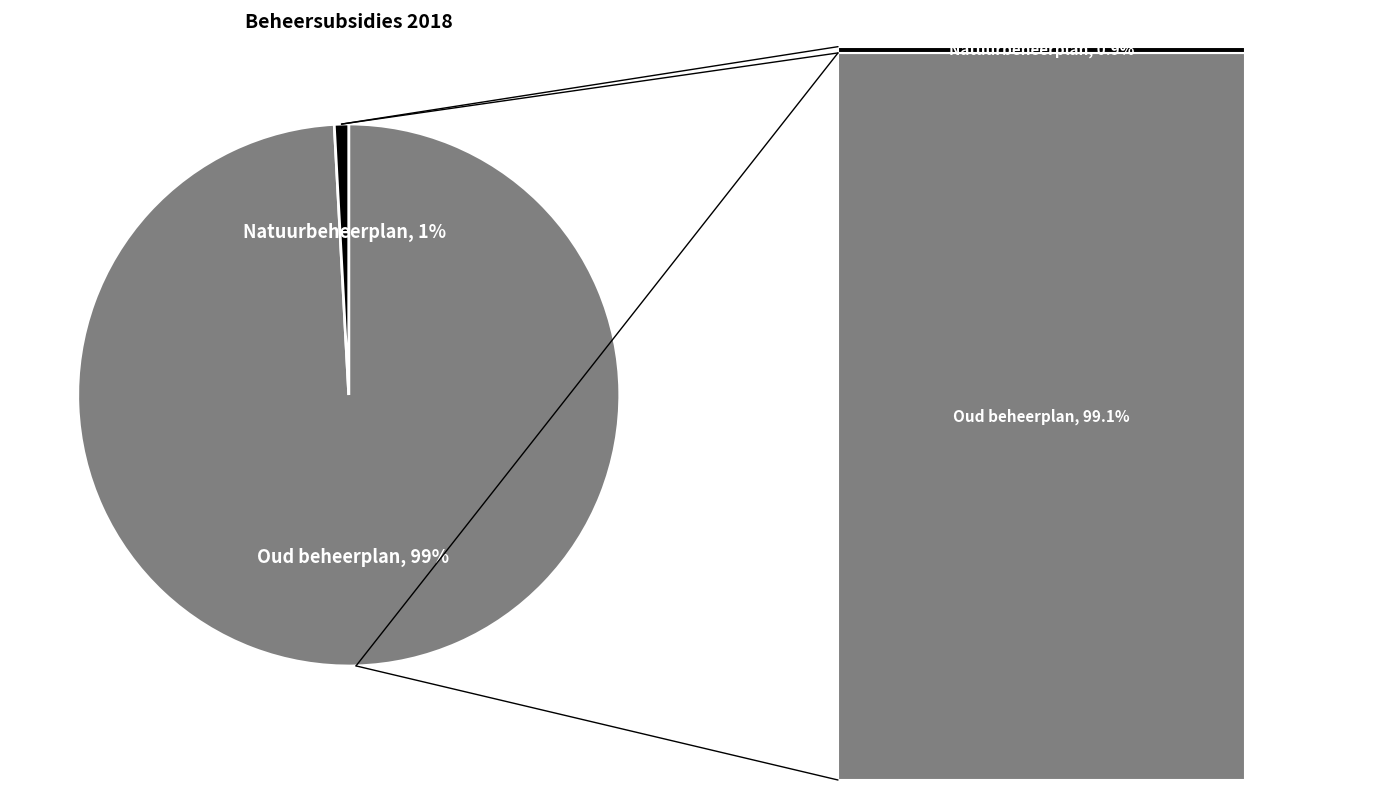

To the nearest percent, what is the difference between the Beheersubsidie natuurbeheerplan (€) and Beheersubsidie oud beheerplan (€) slice percentages?

98%